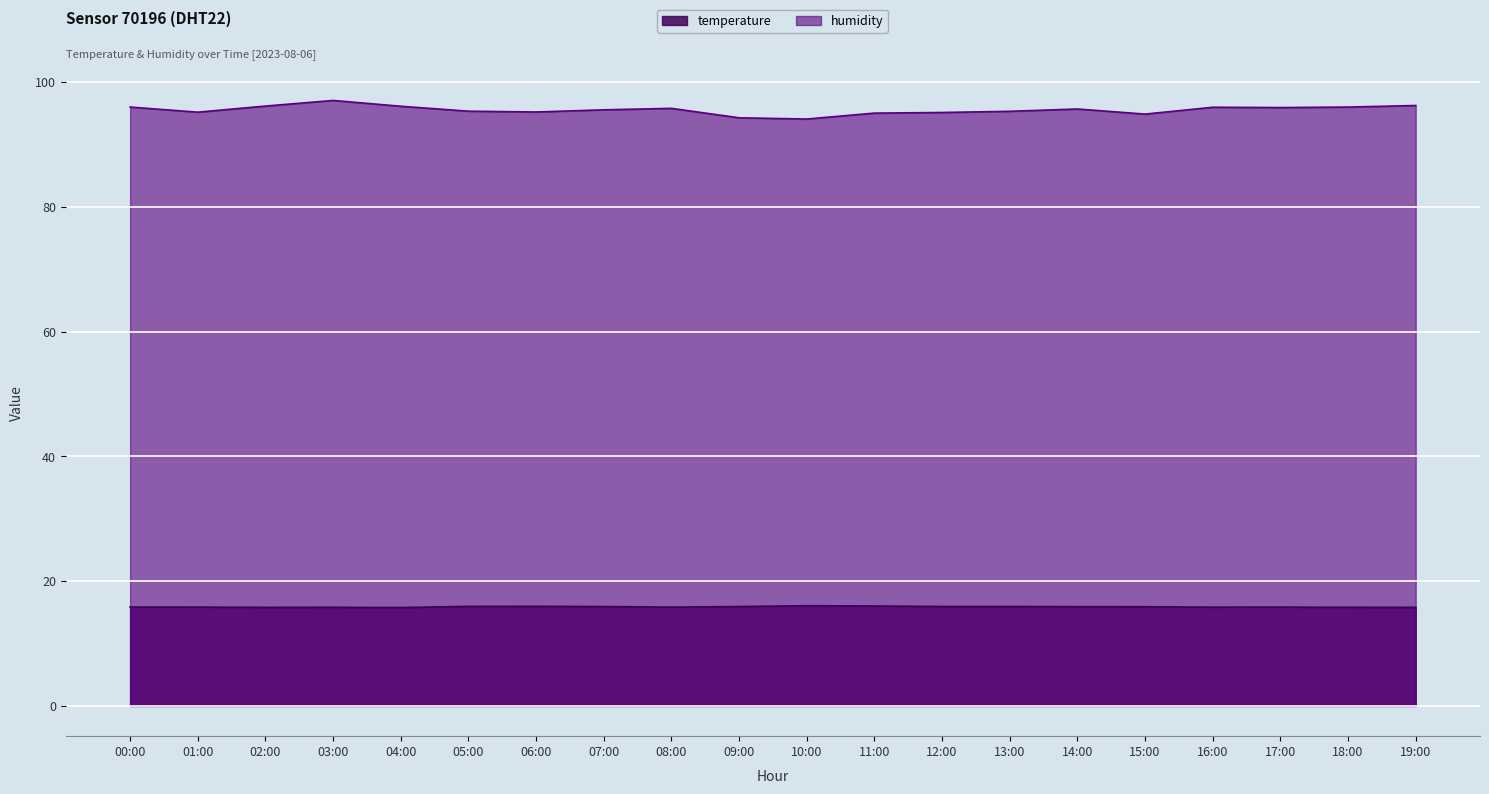

List the series in order of their peak value, highest first.

humidity, temperature